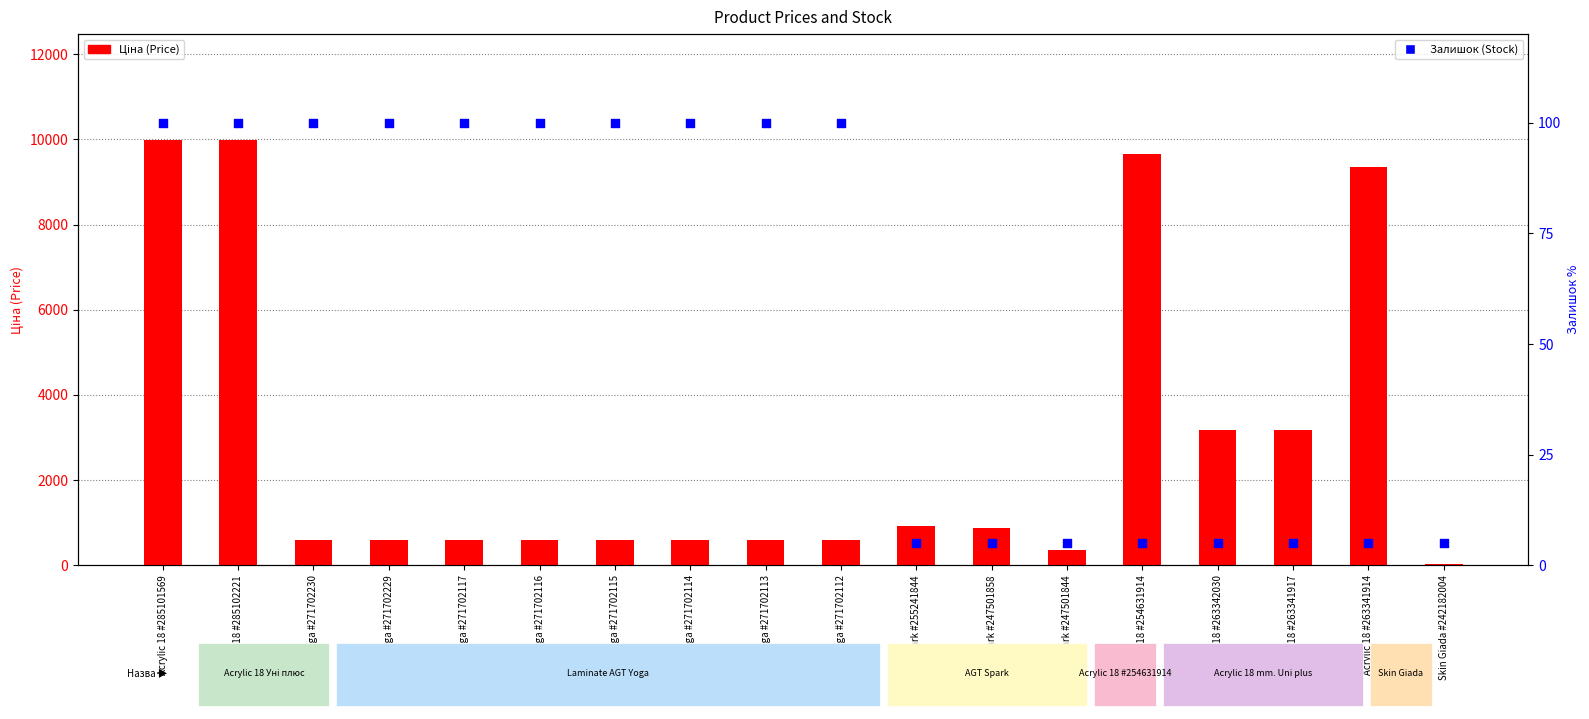

Is the value of Залишок (Stock) at AGT Spark #247501844 greater than the value of Ціна (Price) at AGT Yoga #271702113?

No